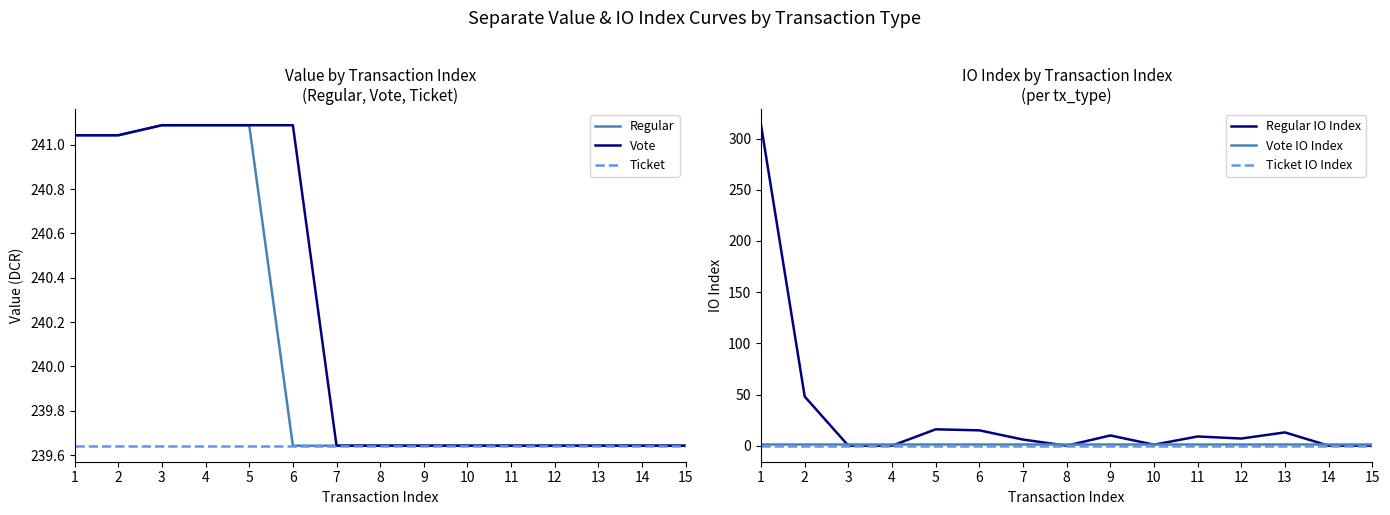

What is the spread (max minus min) of values at 13?

239.6